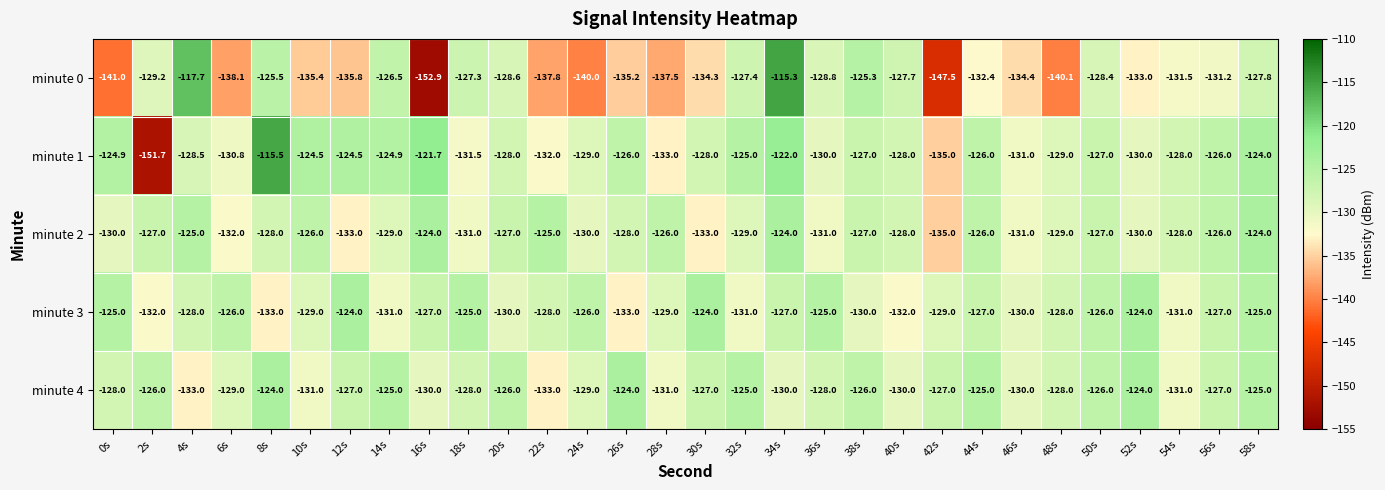

What is the lowest value of the minute 0 series?

-152.9